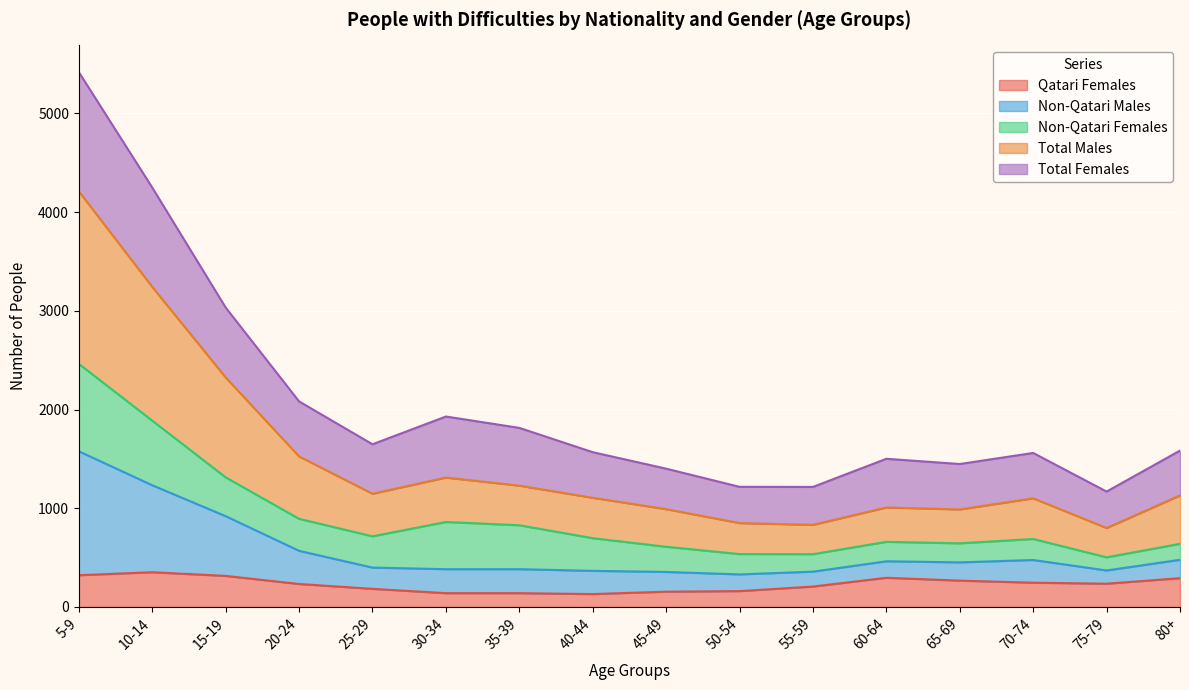

What is the lowest value of the Qatari Females series?

131